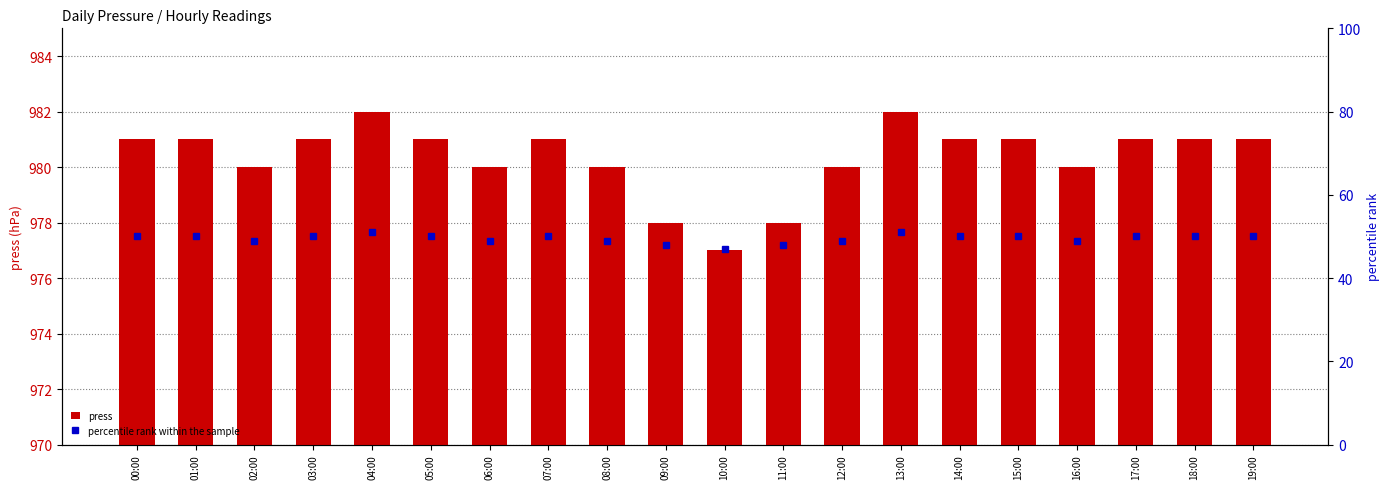

What is the average value of the percentile rank within the sample series?

50